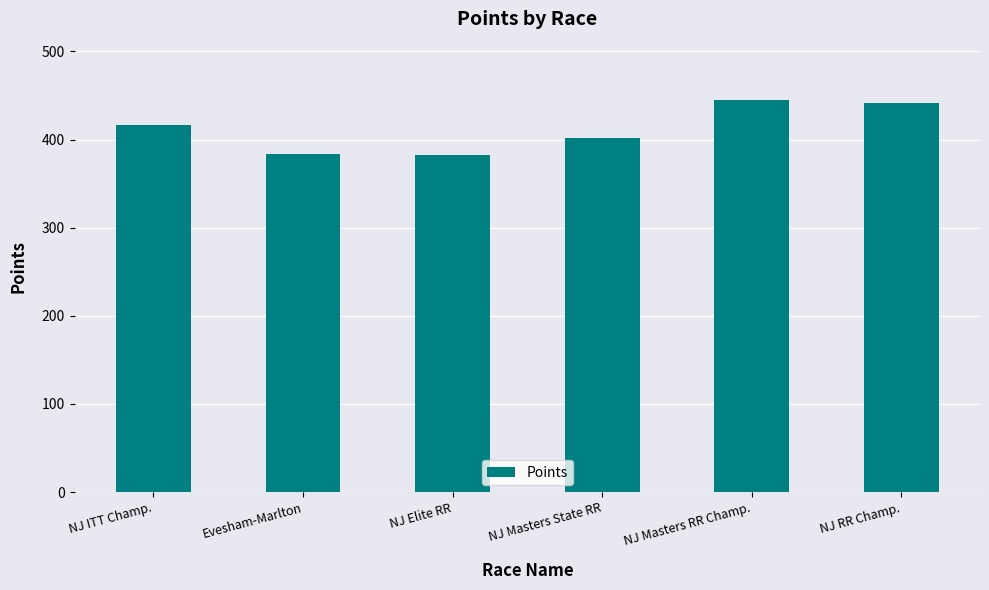

What is the difference between the maximum and minimum values?

61.6